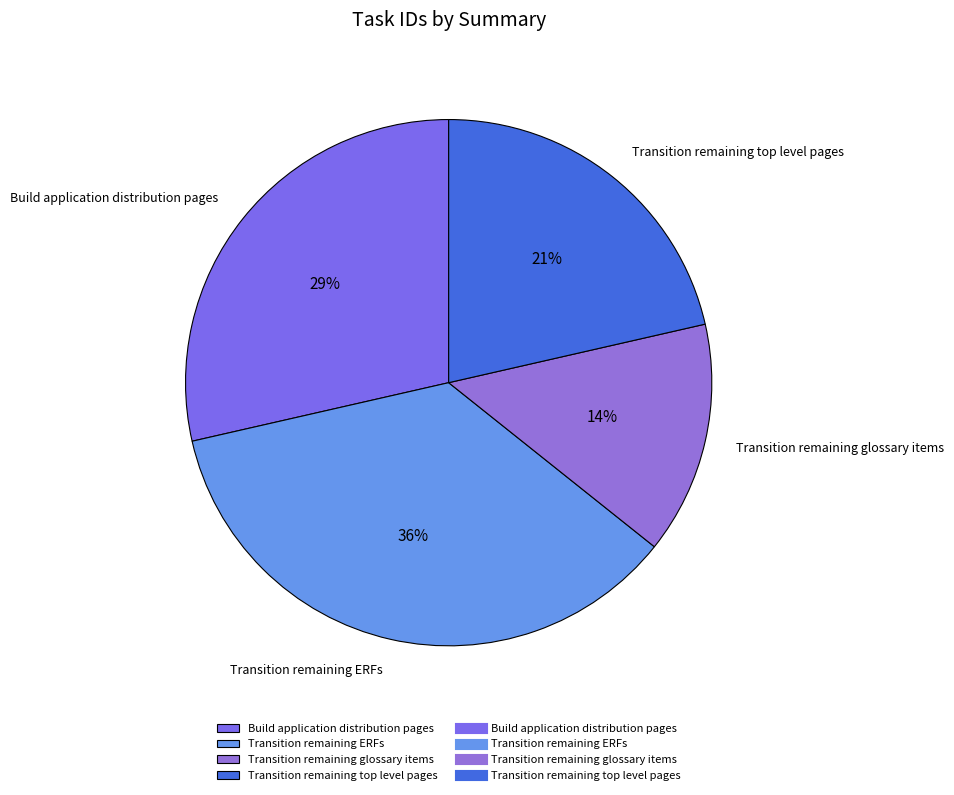

Rank the categories by value from lowest to highest.

Transition remaining glossary items, Transition remaining top level pages, Build application distribution pages, Transition remaining ERFs